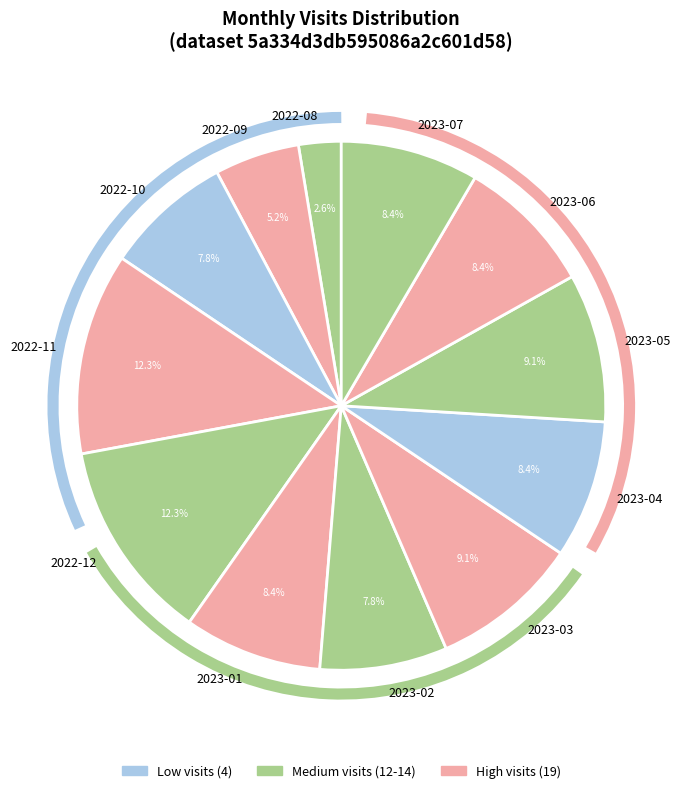

Combined, do 2022-10 and 2022-12 account for over 50%?

No